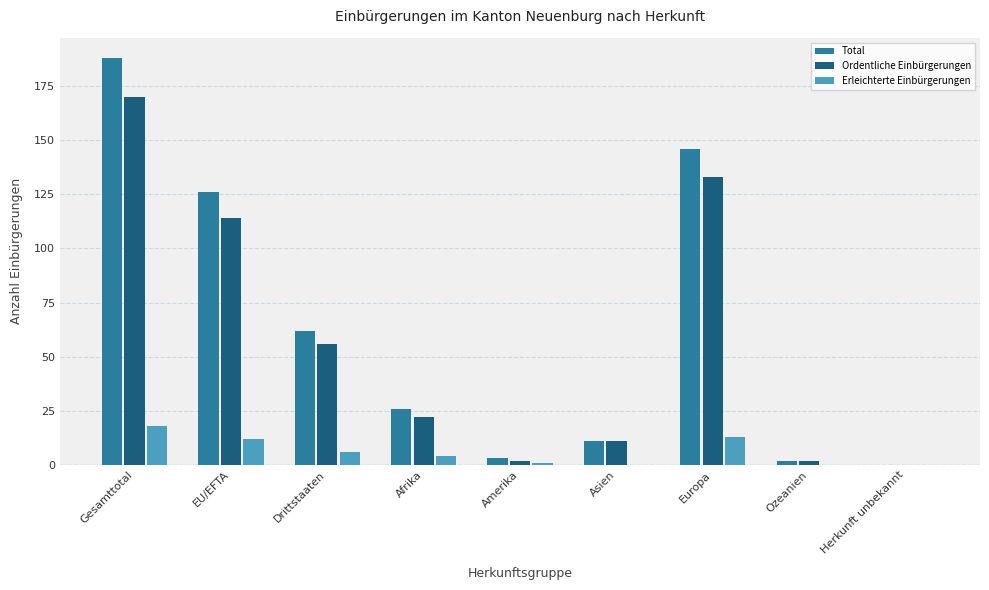

Reading left to right, transcribe all the data shown in this chart.

Total: Gesamttotal=188	EU/EFTA=126	Drittstaaten=62	Afrika=26	Amerika=3	Asien=11	Europa=146	Ozeanien=2	Herkunft unbekannt=0
Ordentliche Einbürgerungen: Gesamttotal=170	EU/EFTA=114	Drittstaaten=56	Afrika=22	Amerika=2	Asien=11	Europa=133	Ozeanien=2	Herkunft unbekannt=0
Erleichterte Einbürgerungen: Gesamttotal=18	EU/EFTA=12	Drittstaaten=6	Afrika=4	Amerika=1	Asien=0	Europa=13	Ozeanien=0	Herkunft unbekannt=0